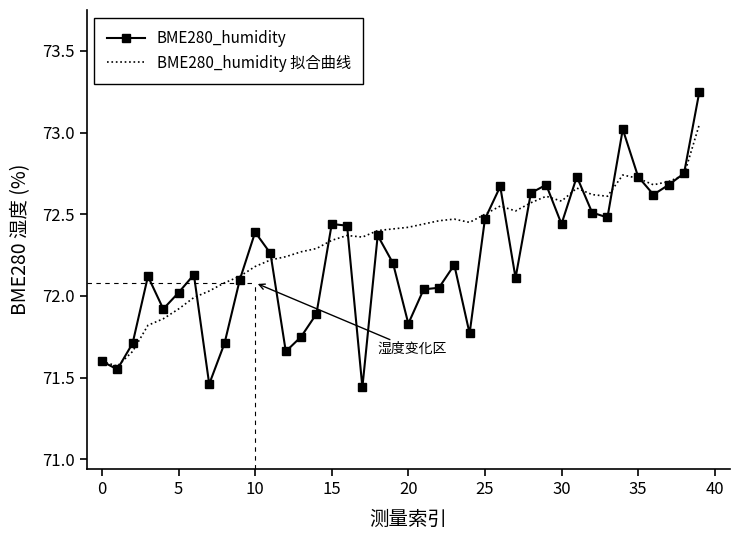

Which series has the widest spread of values?

BME280_humidity